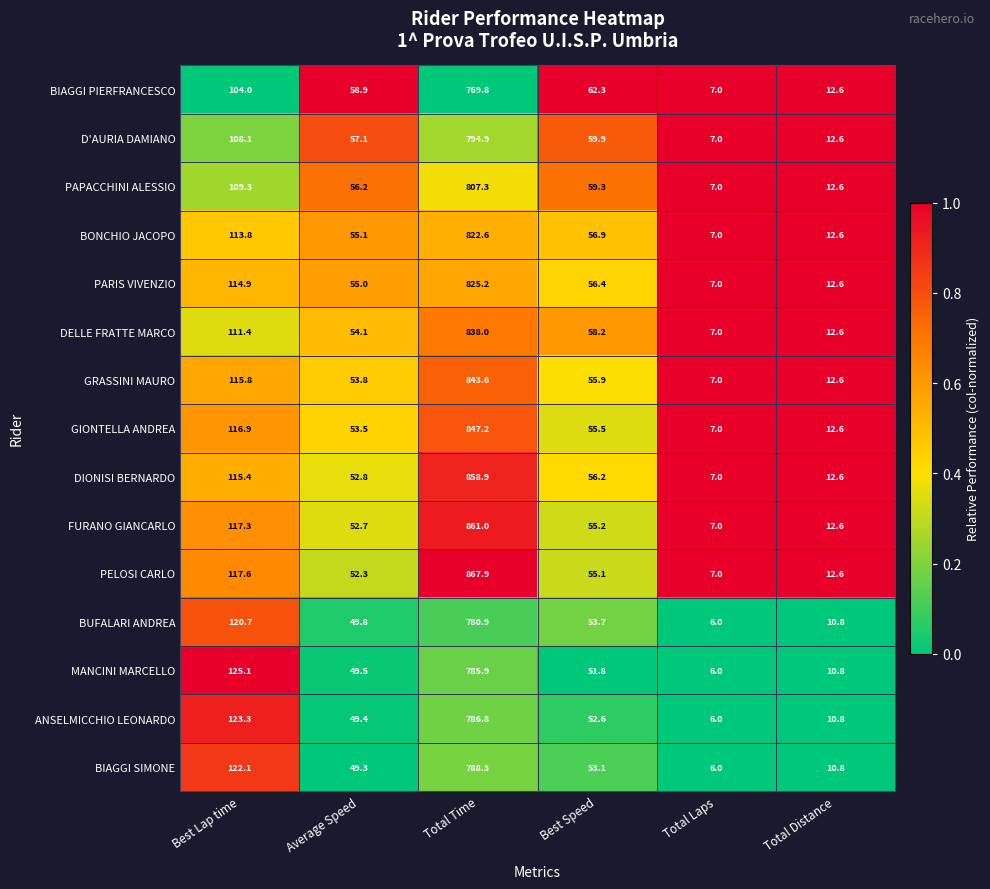

True or false: FURANO GIANCARLO has a value of 861.0 at Total Time.

True